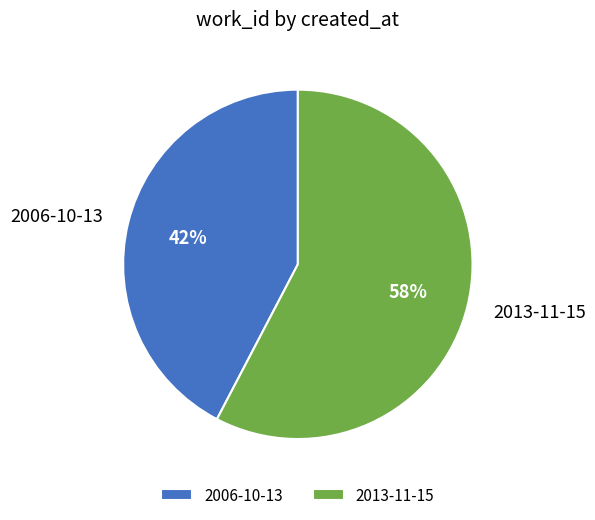

To the nearest percent, what portion does 2006-10-13 represent?

42%